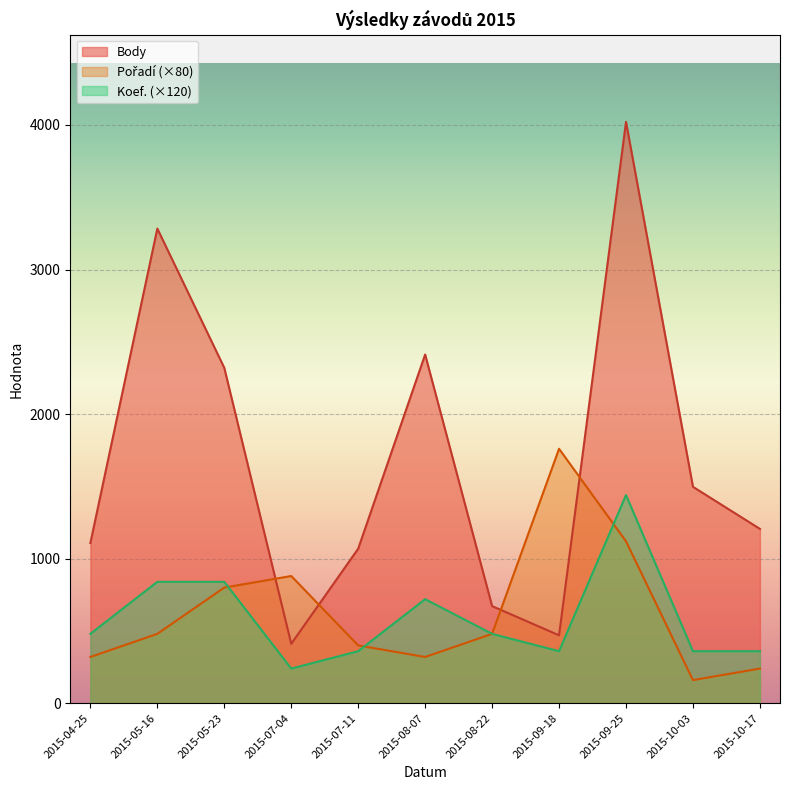

Where is Koef. nearest to the value 840?

2015-05-16